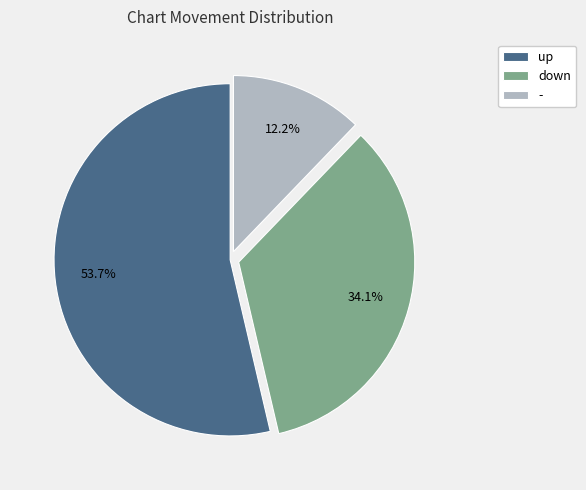

What percentage do up and - together represent?

65.9%